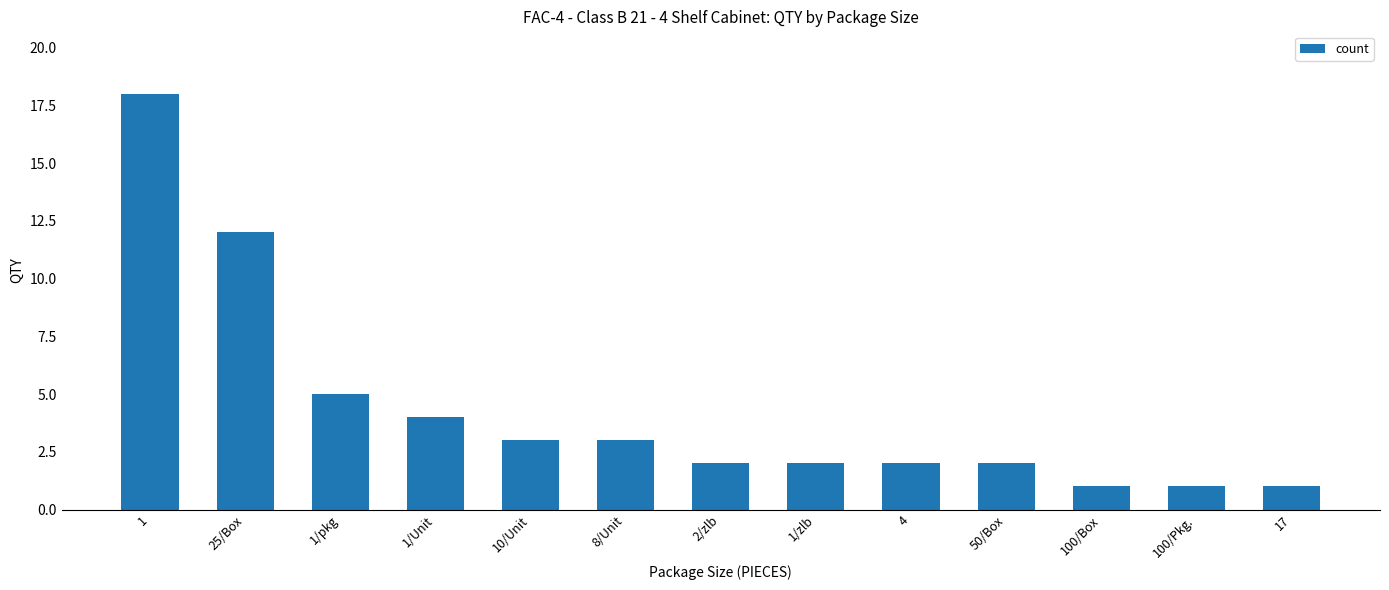

Is it true that the value at 2/zlb is 2?

True